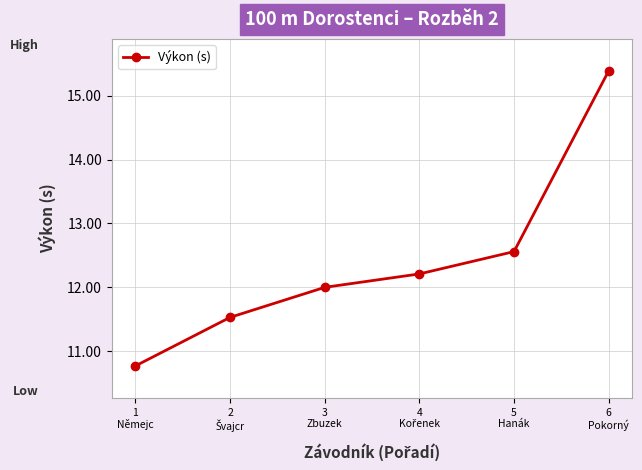

True or false: there are more than 2 points higher than both neighbors.

False